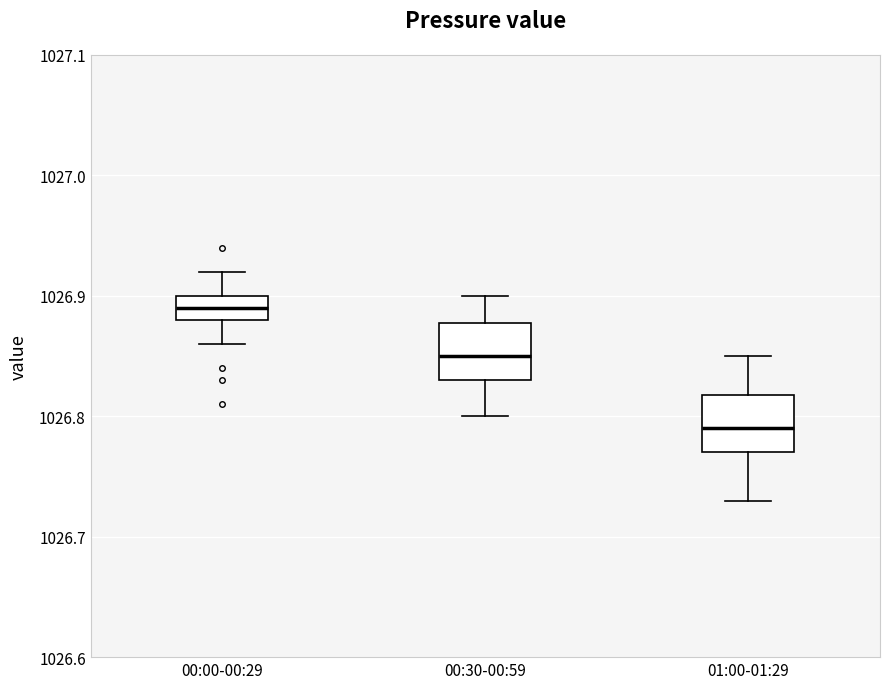

Reading left to right, transcribe this box plot: for each box, give where its median line is, the range the box spans, and where its two whiskers end, as read against the y-axis. The values are not printed on the chart, so give them approximately, as read against the axis.

00:00-00:29: median 1026.89, box 1026.88 to 1026.90, whiskers 1026.86 to 1026.92
00:30-00:59: median 1026.85, box 1026.83 to 1026.88, whiskers 1026.80 to 1026.90
01:00-01:29: median 1026.79, box 1026.77 to 1026.82, whiskers 1026.73 to 1026.85